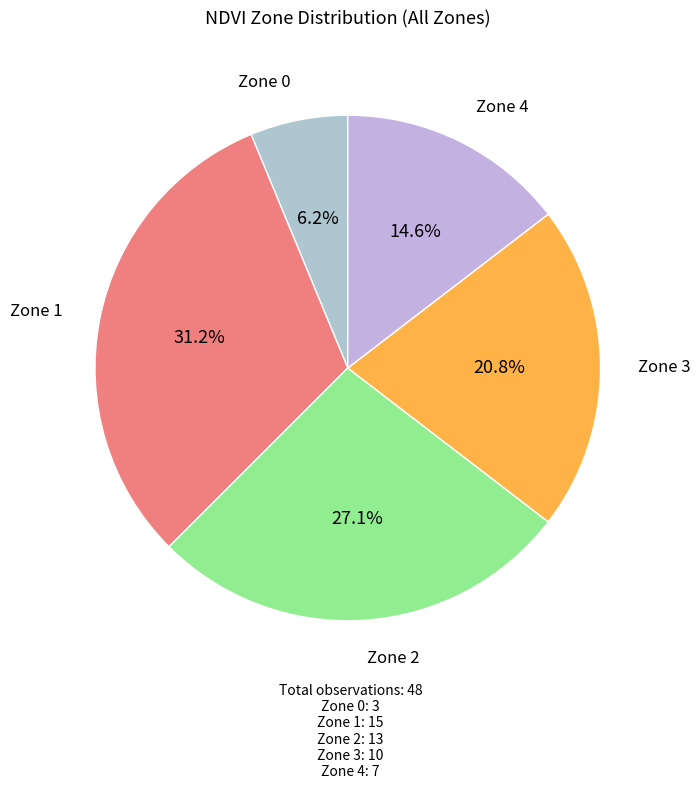

What percentage is the Zone 1 slice, to the nearest percent?

31%